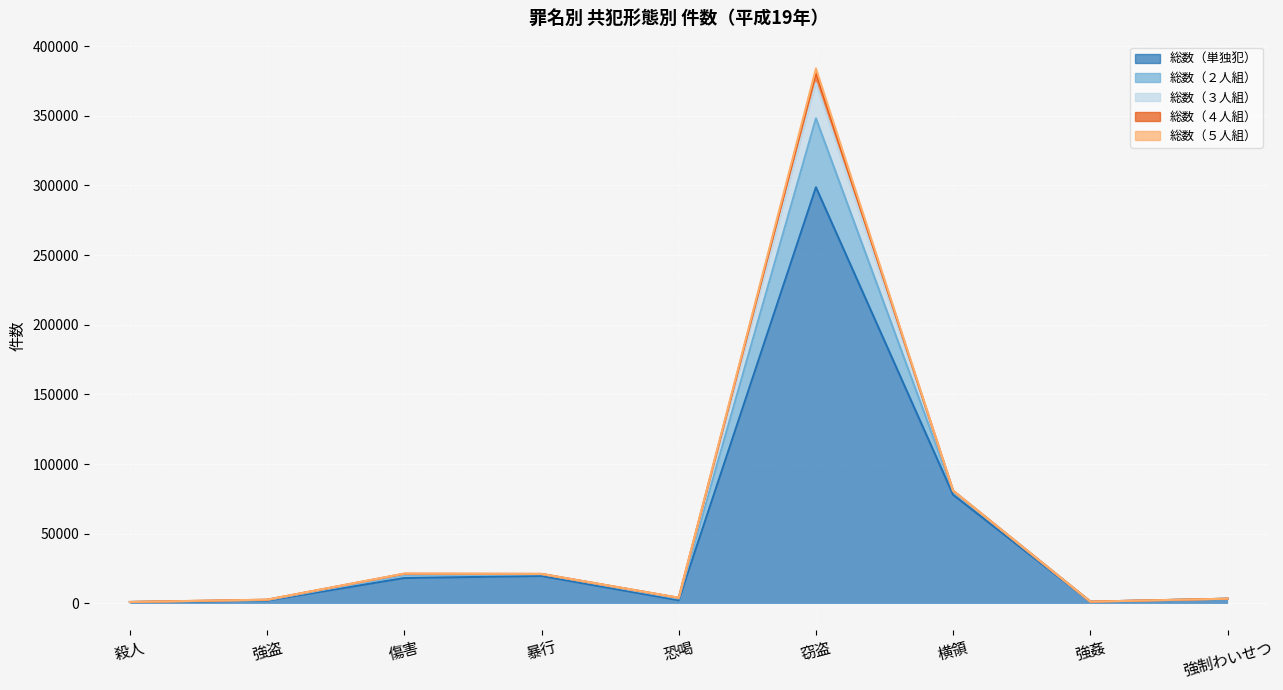

At which category is the sum across all series the highest?

窃盗